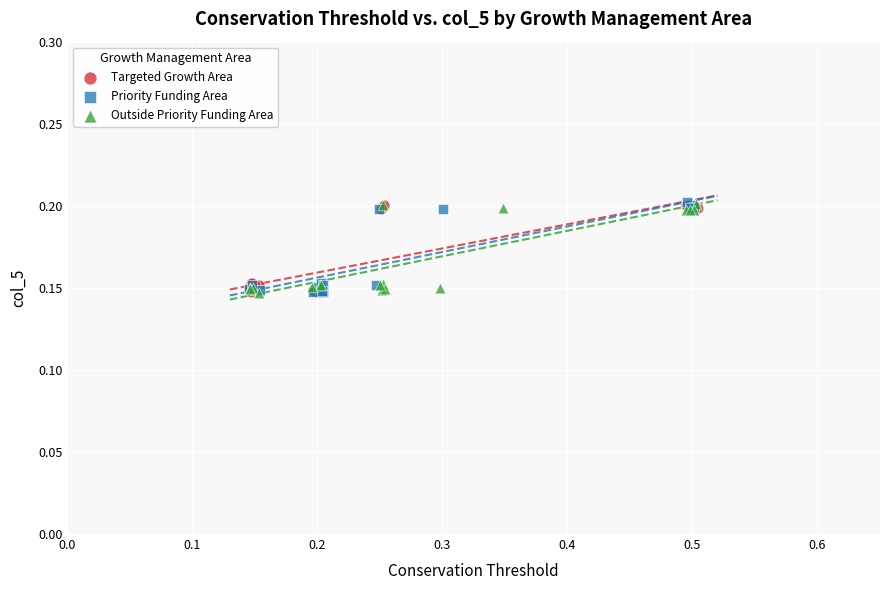

What are all the series names shown in the legend?

Targeted Growth Area, Priority Funding Area, Outside Priority Funding Area